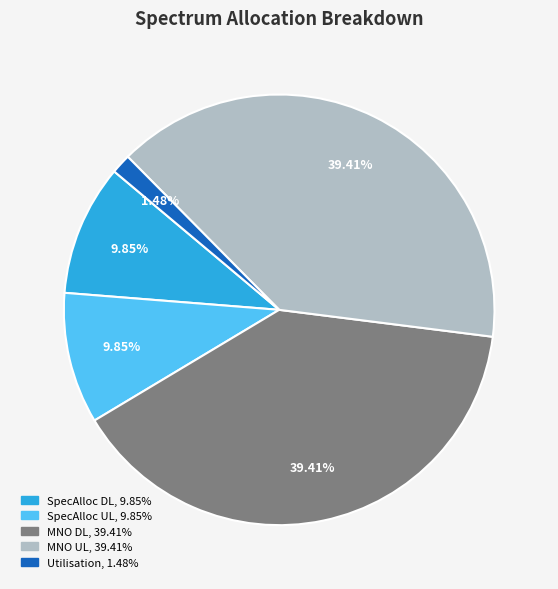

How many slices are in this pie chart?

5